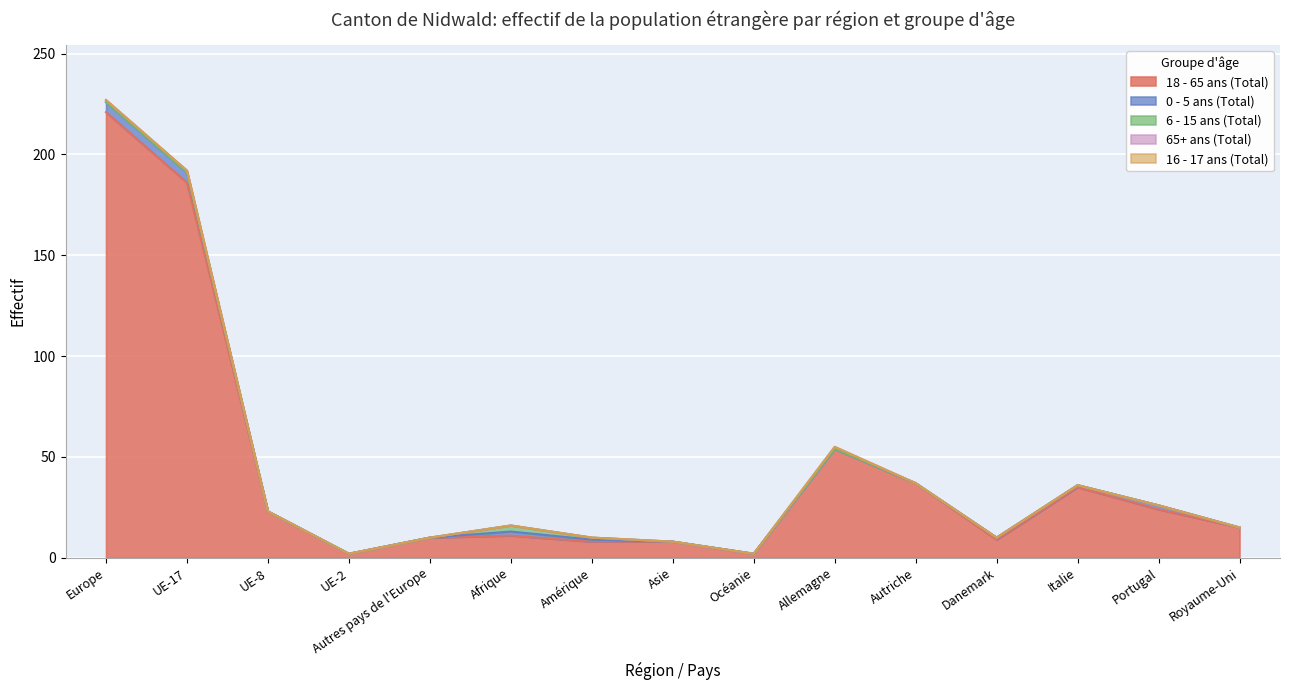

Reading left to right, extract all data points from this chart.

18 - 65 ans (Total): 221	186	23	2	10	11	8	8	2	54	37	9	35	24	15
0 - 5 ans (Total): 5	5	0	0	0	2	1	0	0	0	0	1	1	2	0
6 - 15 ans (Total): 0	0	0	0	0	3	1	0	0	0	0	0	0	0	0
65+ ans (Total): 1	1	0	0	0	0	0	0	0	1	0	0	0	0	0
16 - 17 ans (Total): 0	0	0	0	0	0	0	0	0	0	0	0	0	0	0